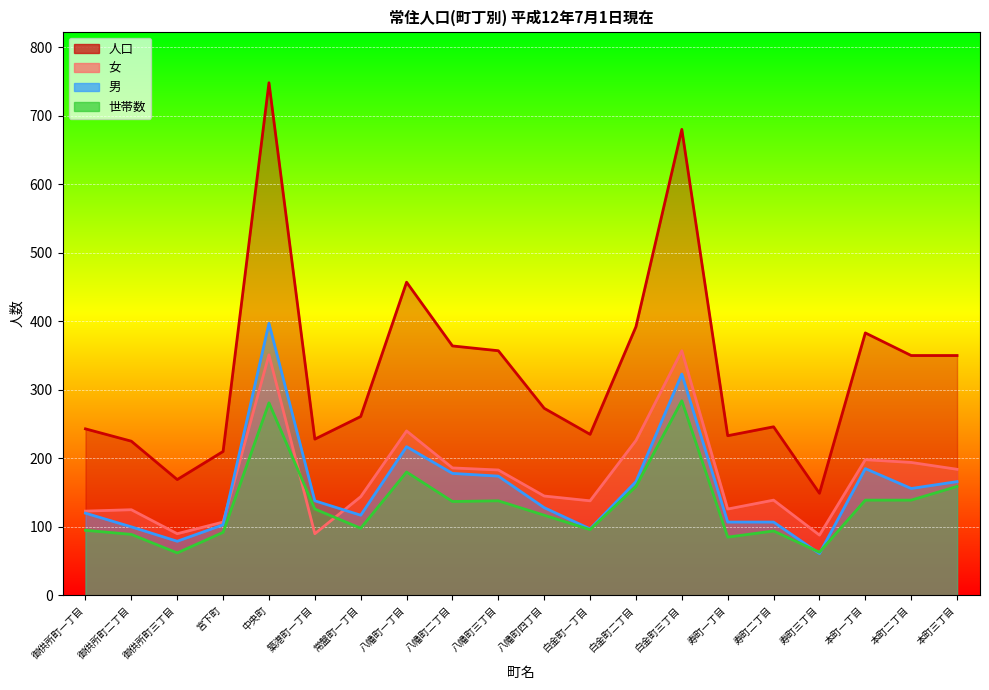

What is the sum of all 人口 values?

6553